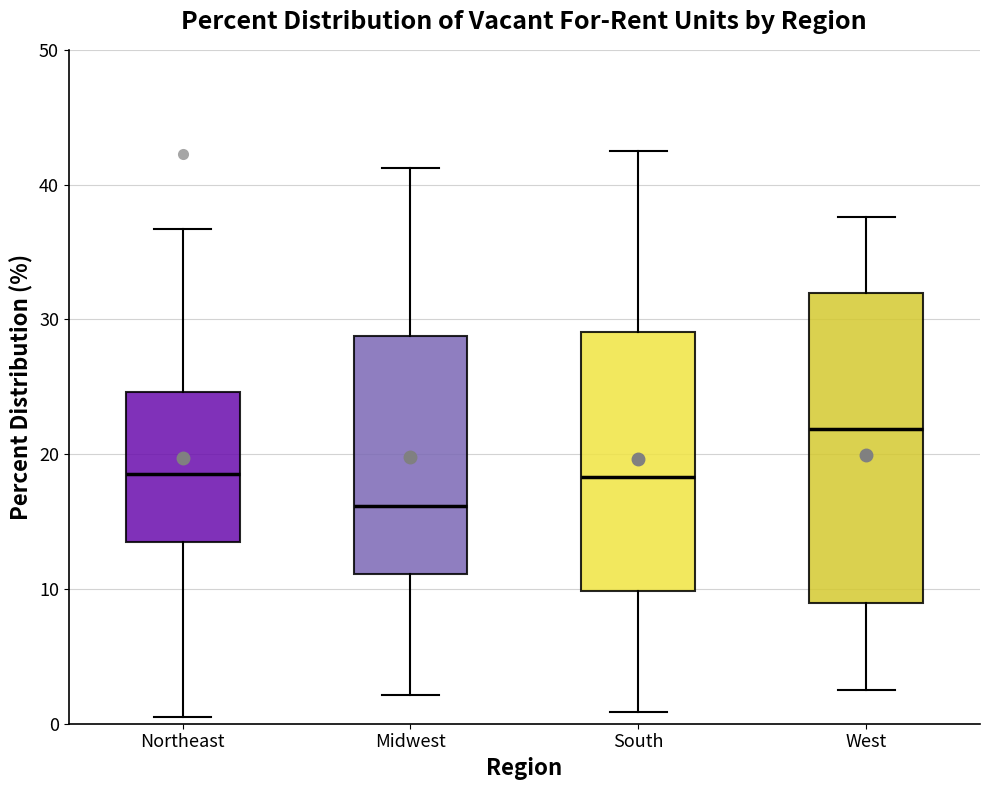

Which box's median line is the lowest?

Midwest